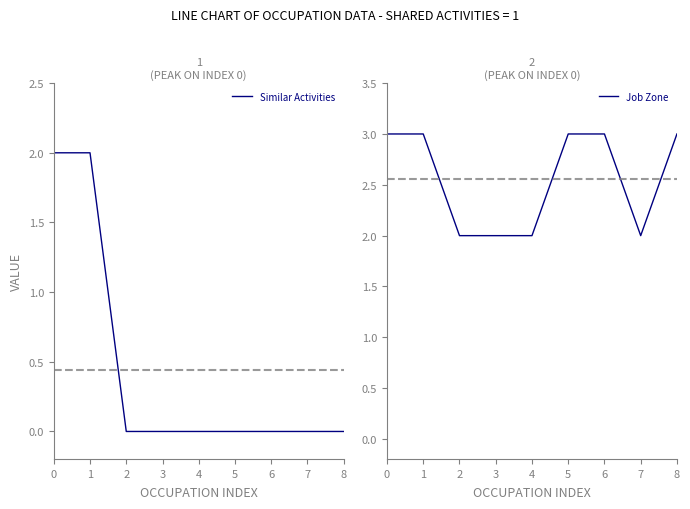

Reading left to right, what are all the values shown in this chart?

Similar Activities: 2	2	0	0	0	0	0	0	0
Job Zone: 3	3	2	2	2	3	3	2	3